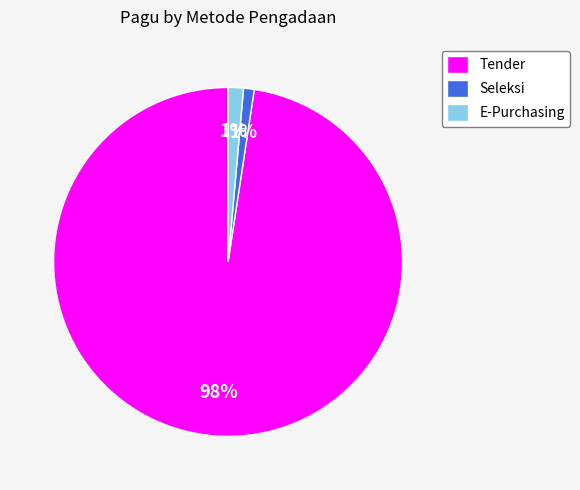

To the nearest percent, what is the difference between the largest and smallest slice percentages?

97%